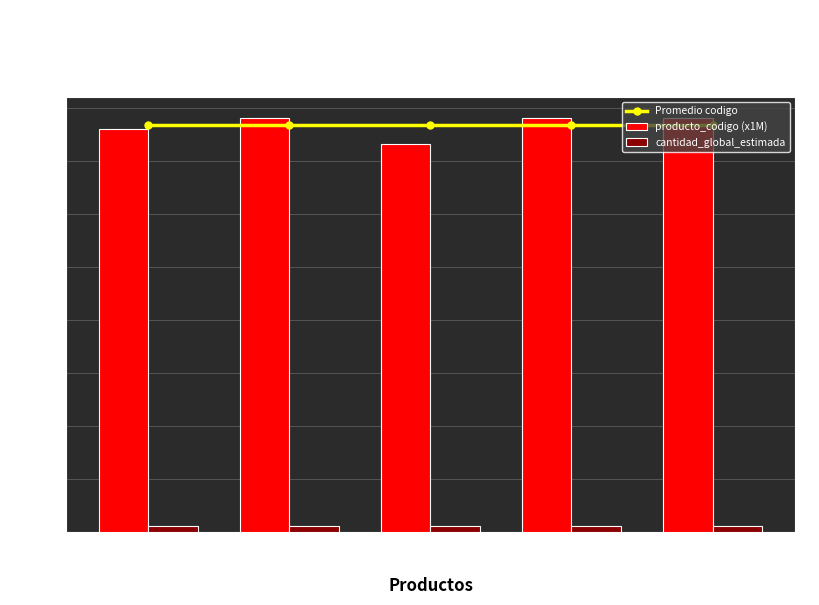

How many distinct data groups are displayed?

3